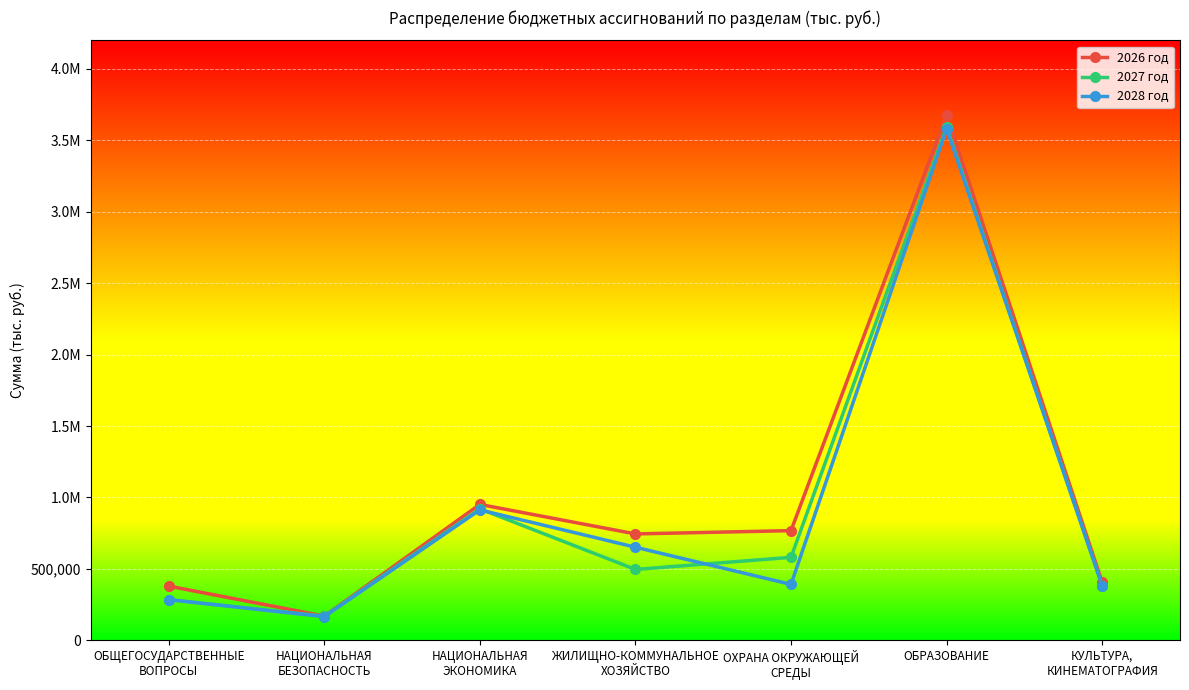

Which series changed the most between ОБЩЕГОСУДАРСТВЕННЫЕ
ВОПРОСЫ and НАЦИОНАЛЬНАЯ
БЕЗОПАСНОСТЬ?

2026 год